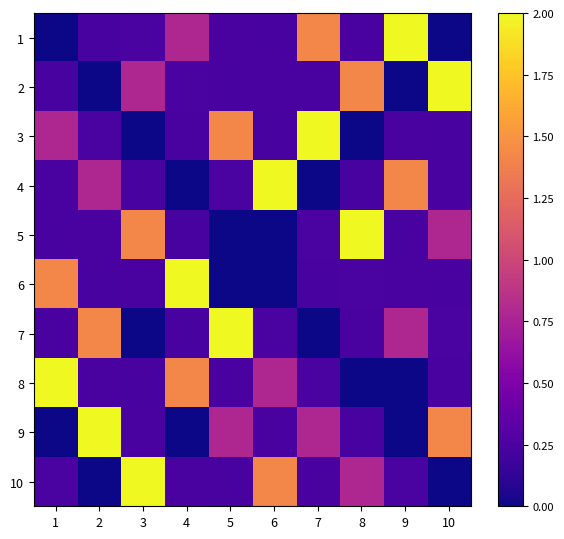

At which category is the sum across all series the highest?

7